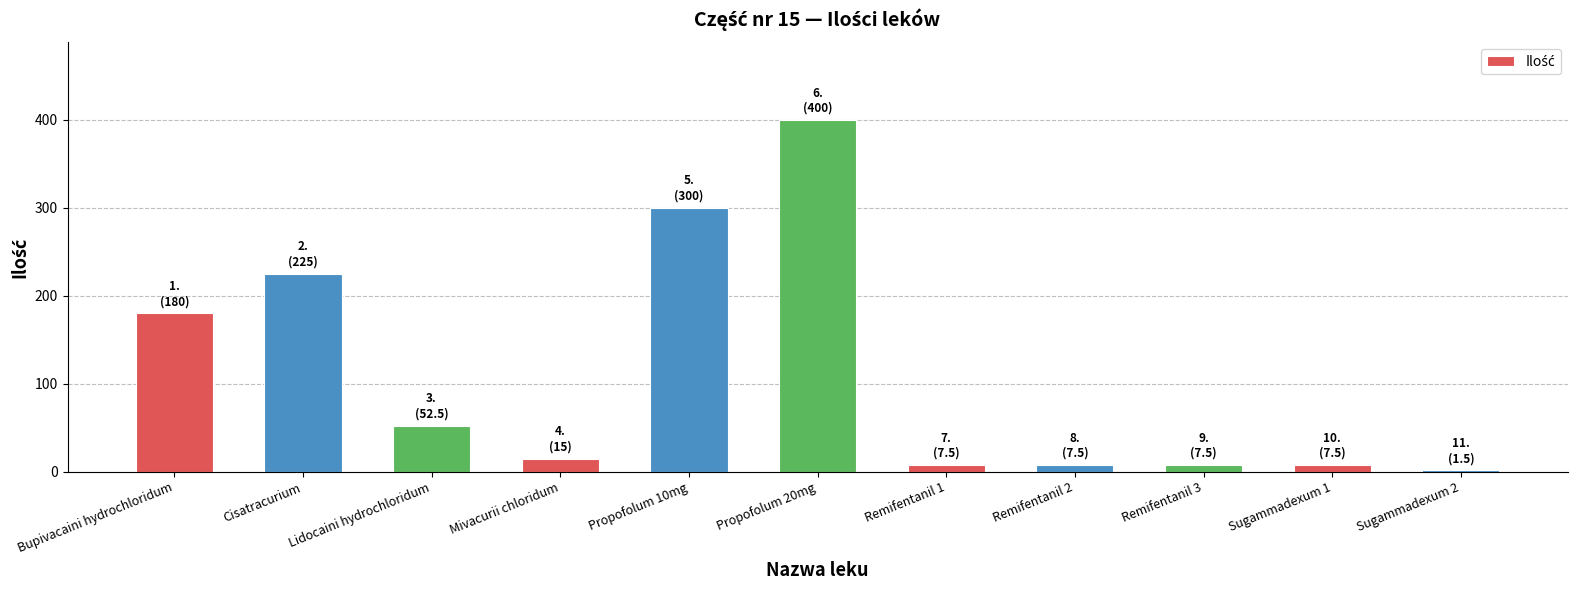

What is the maximum value shown in the chart?

400.0